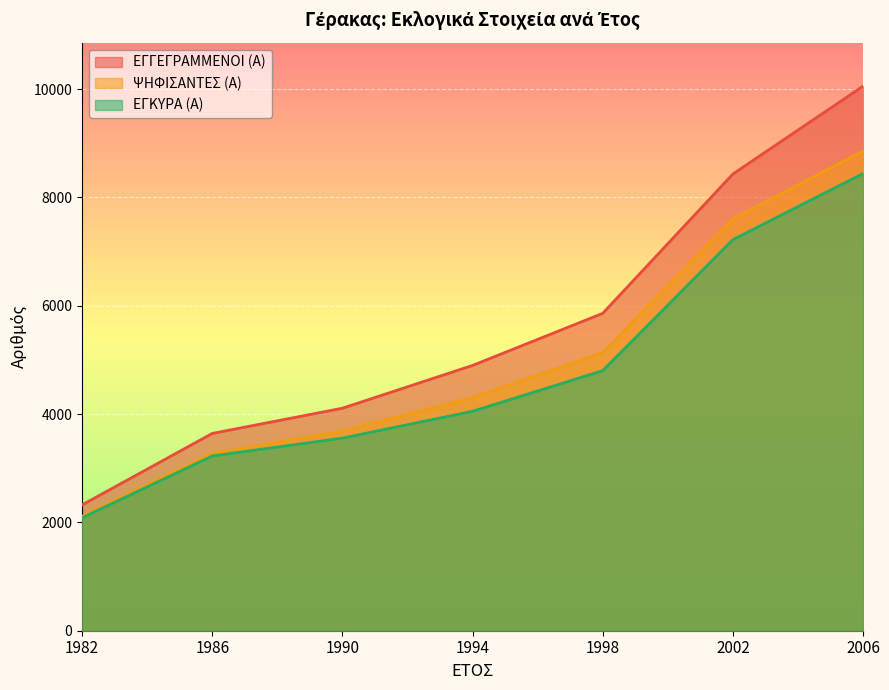

Rank the series by their average value, from highest to lowest.

ΕΓΓΕΓΡΑΜΜΕΝΟΙ (Α), ΨΗΦΙΣΑΝΤΕΣ (Α), ΕΓΚΥΡΑ (Α)